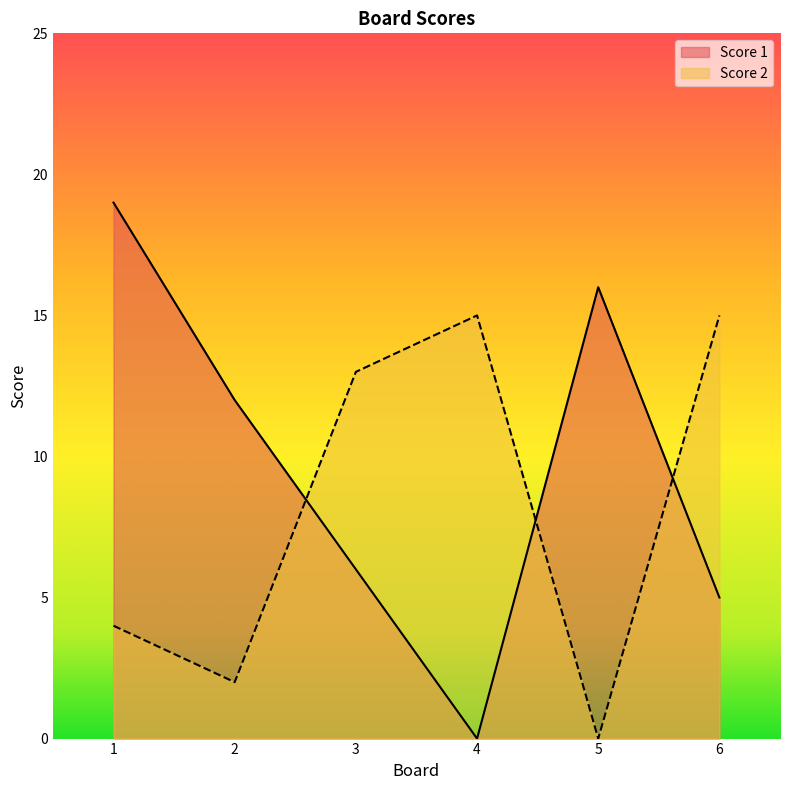

Which category has the lowest value in the Score 2 series?

5